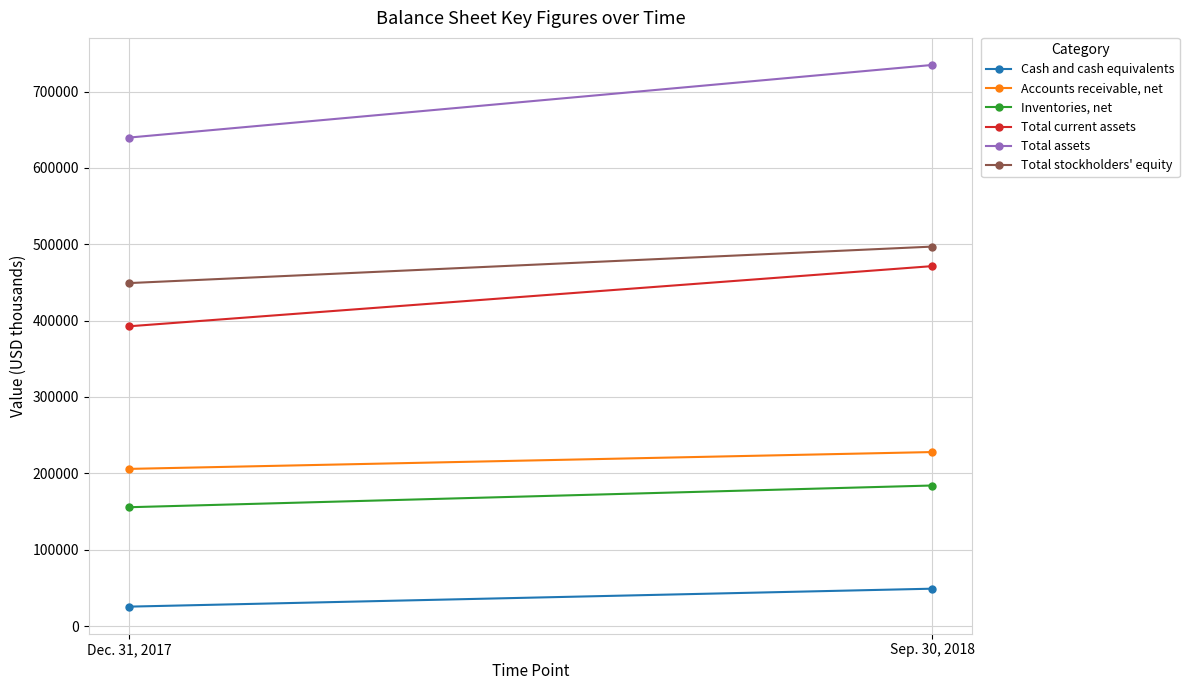

What is the difference between the Total current assets values at Sep. 30, 2018 and Dec. 31, 2017?

78781